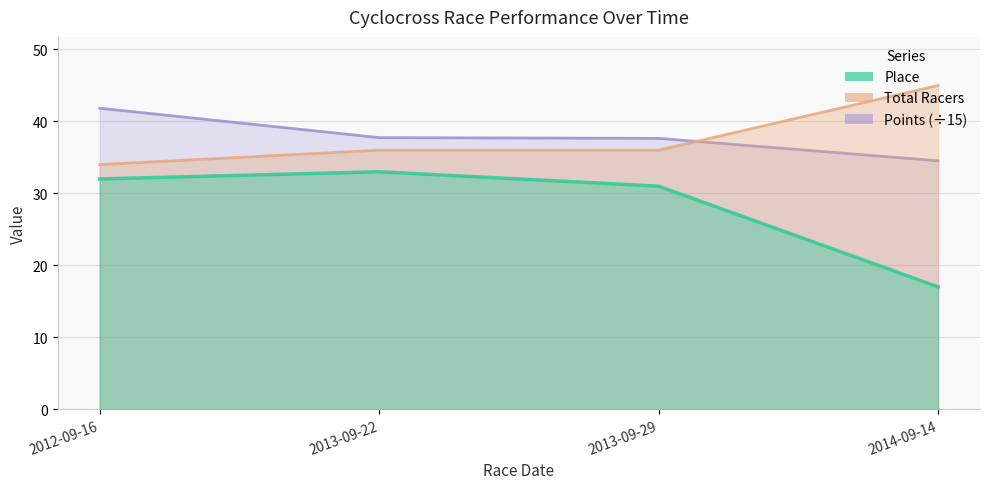

The value of Points (÷15) at 2013-09-29 is 62.0. True or false?

False